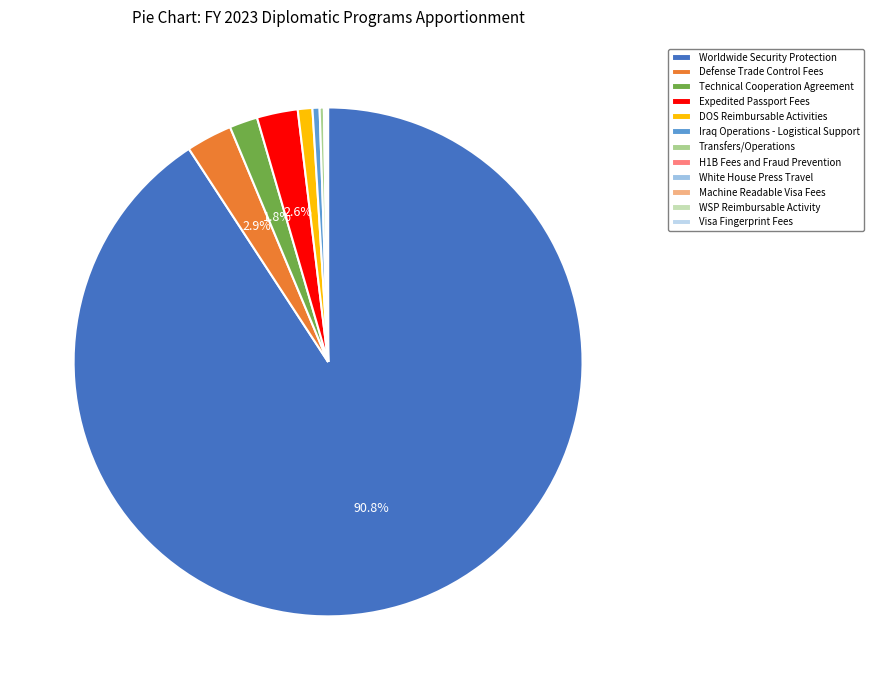

To the nearest percent, what is the difference between the Technical Cooperation Agreement and WSP Reimbursable Activity slice percentages?

2%